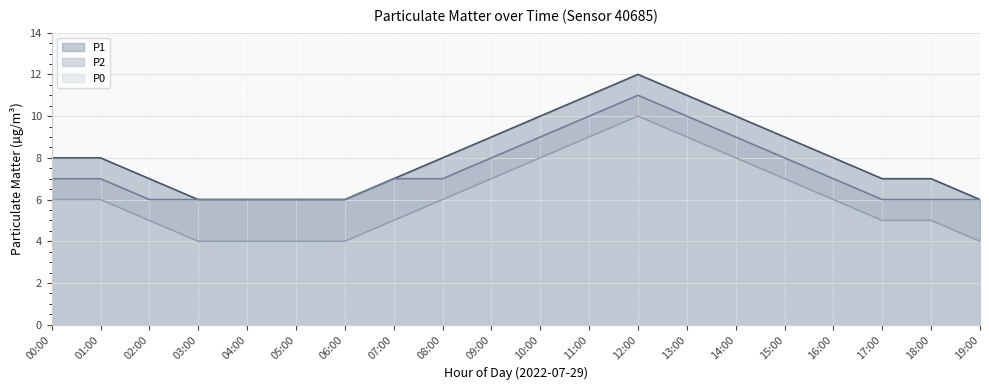

At which category is the sum across all series the highest?

12:00